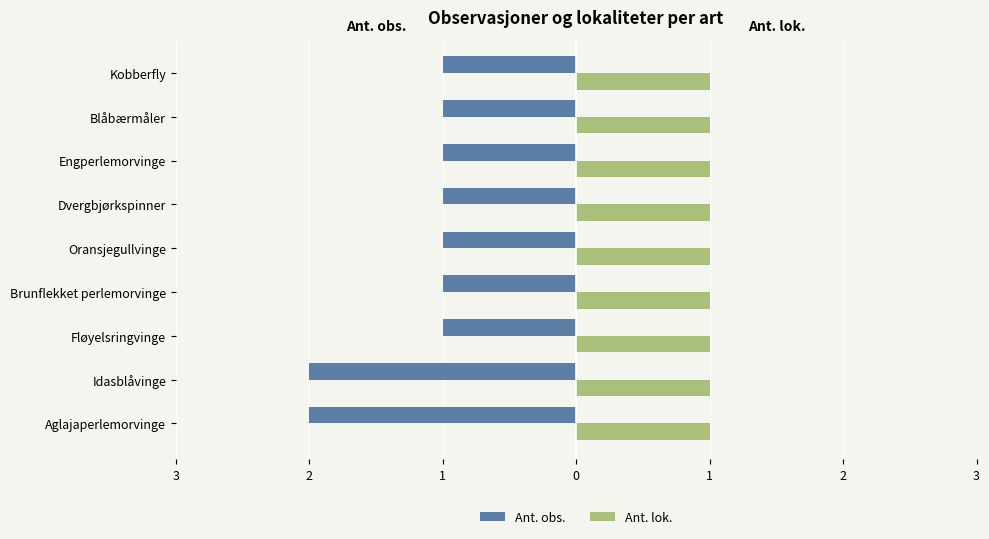

What are all the series names shown in the legend?

Ant. obs., Ant. lok.